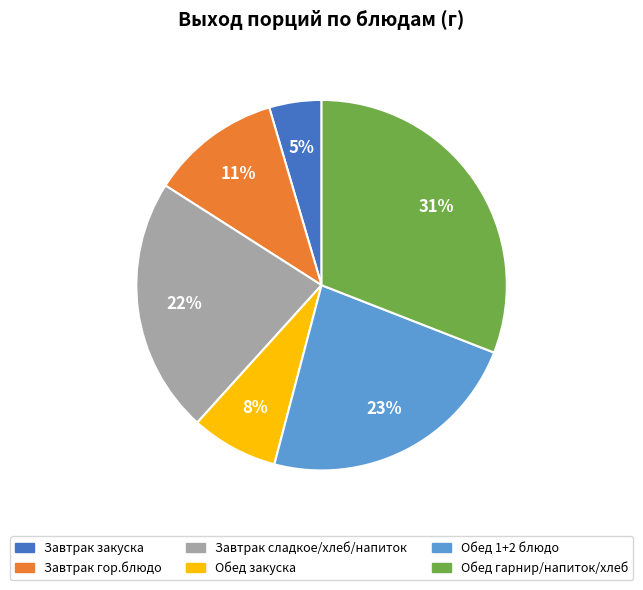

Do Завтрак закуска and Завтрак сладкое/хлеб/напиток together represent more than half of the pie?

No